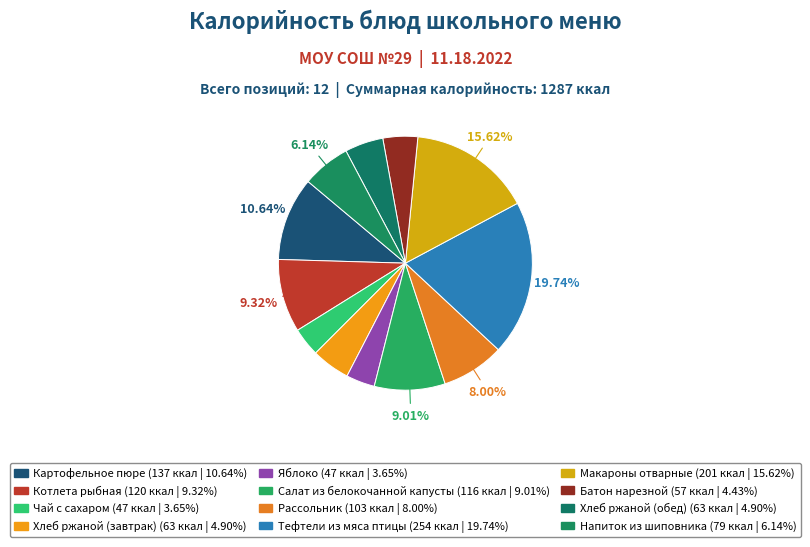

To the nearest percent, what is the difference between the Салат из белокочанной капусты and Яблоко slice percentages?

5%